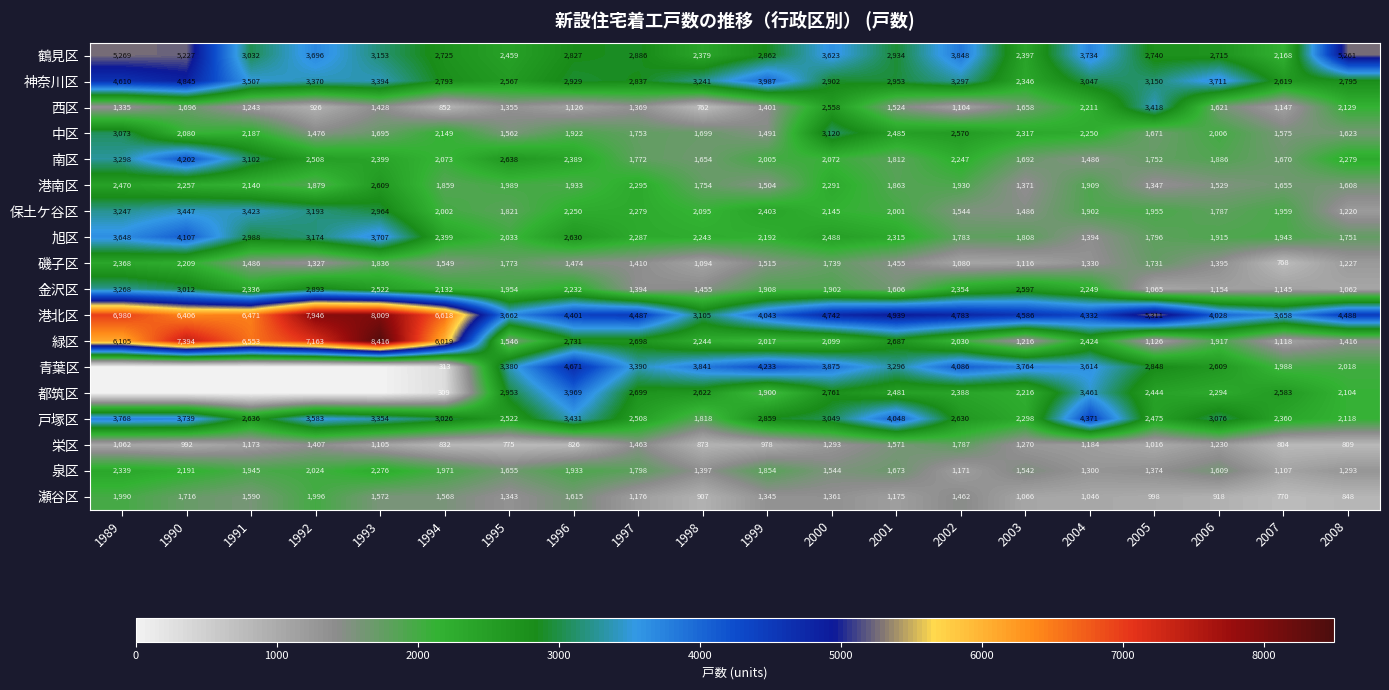

What is the total value across all series at 2003?

36746